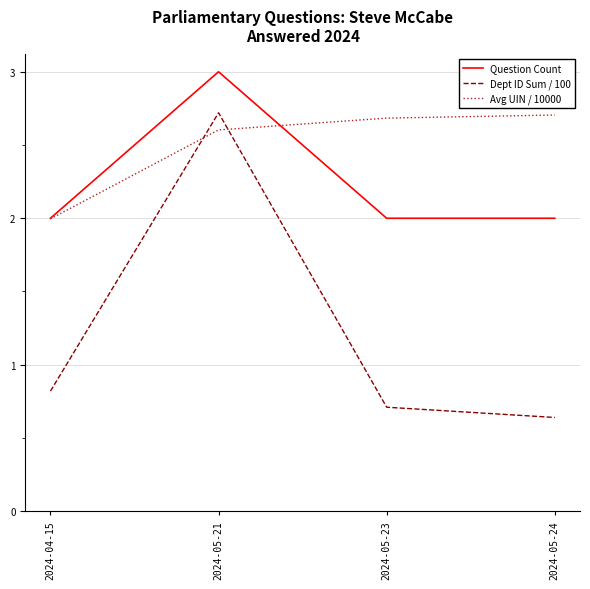

Which series changed the most between 2024-05-21 and 2024-05-24?

Dept ID Sum / 100